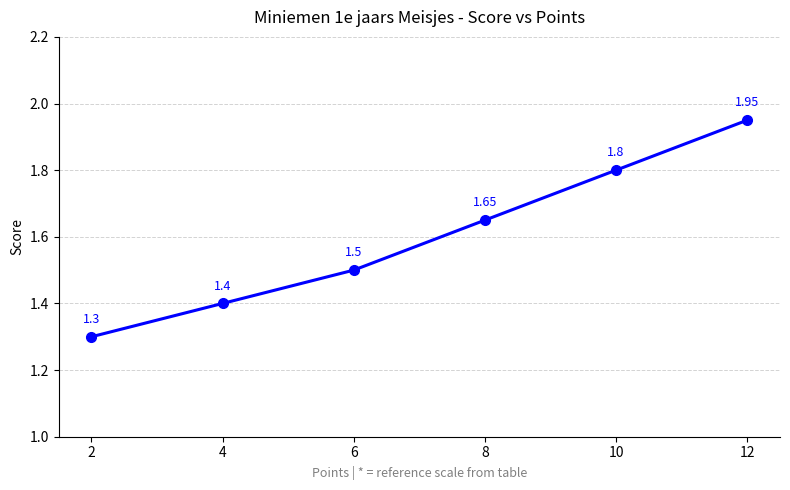

How many lines are shown in the chart?

1